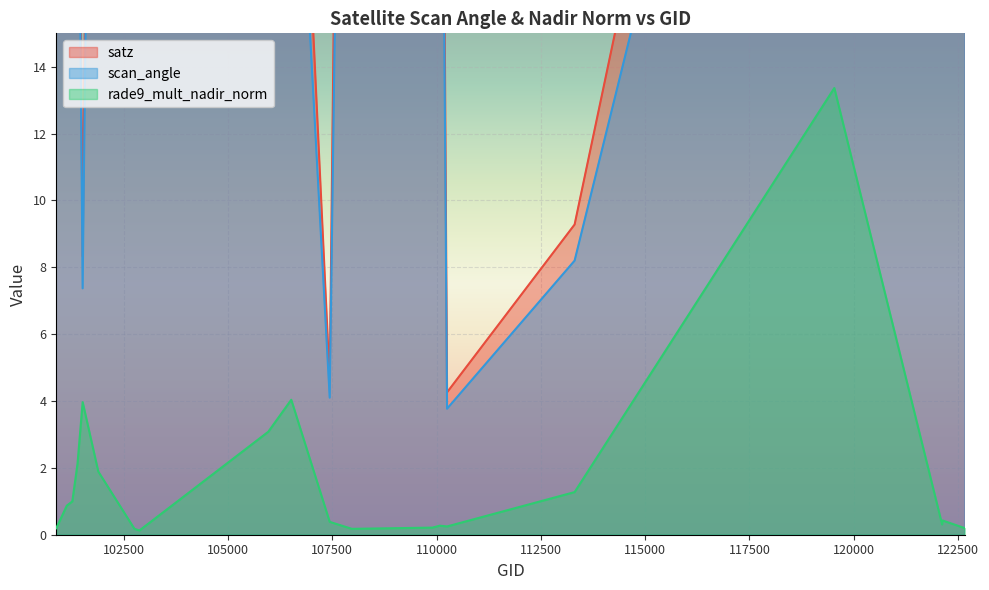

Does the chart display data point markers on the line(s)?

No